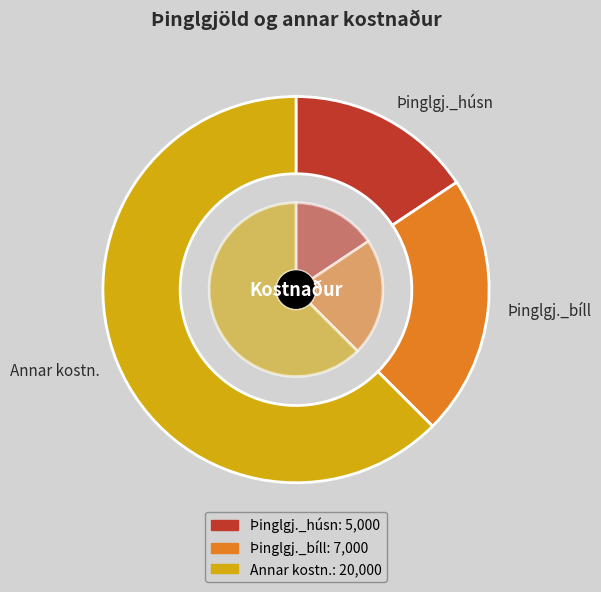

What percentage is the Þinglgj._bíll slice, to the nearest percent?

22%